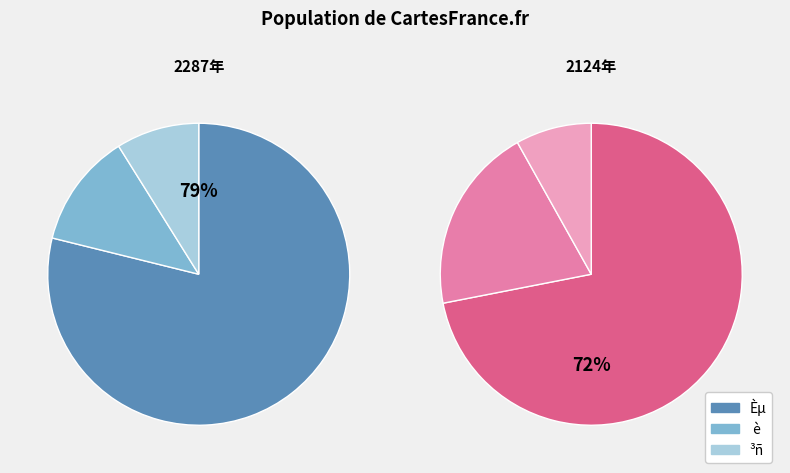

Which category accounts for the majority?

Èµ